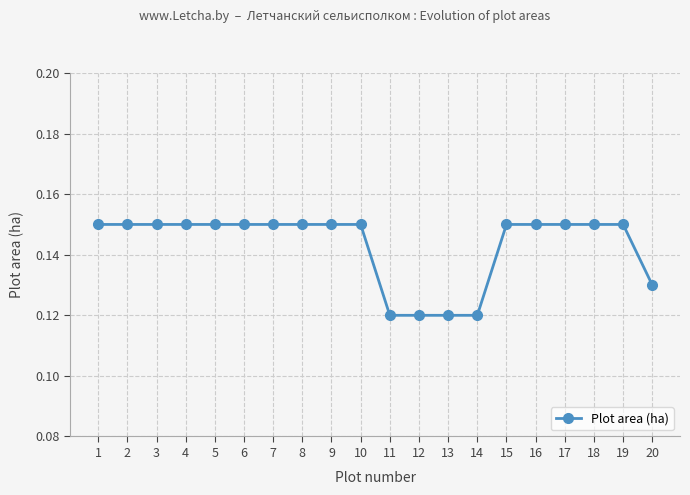

Between 10 and 12, which is larger?

10